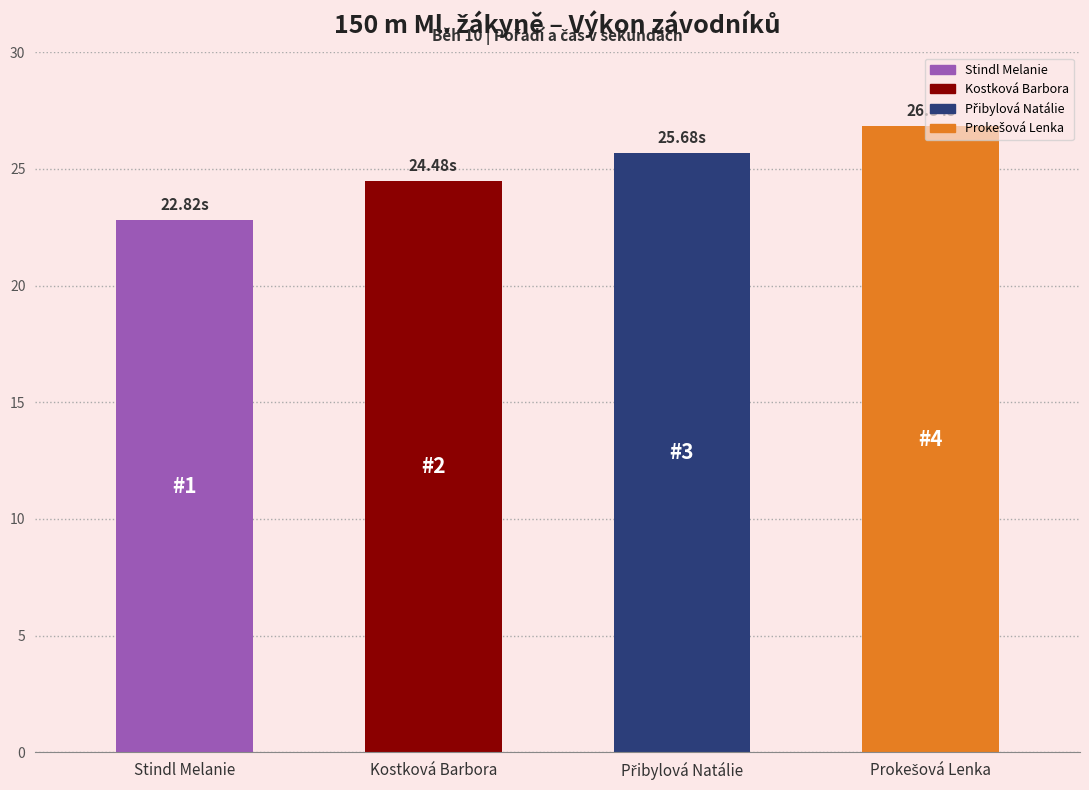

What is the sum of all values?

99.8